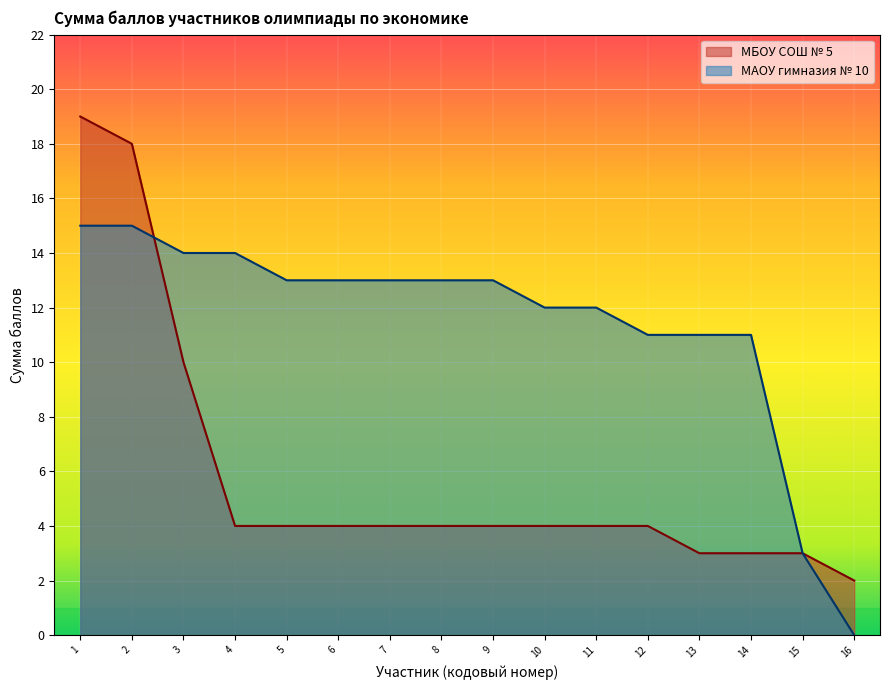

Between 5 and 11, which is larger?

5